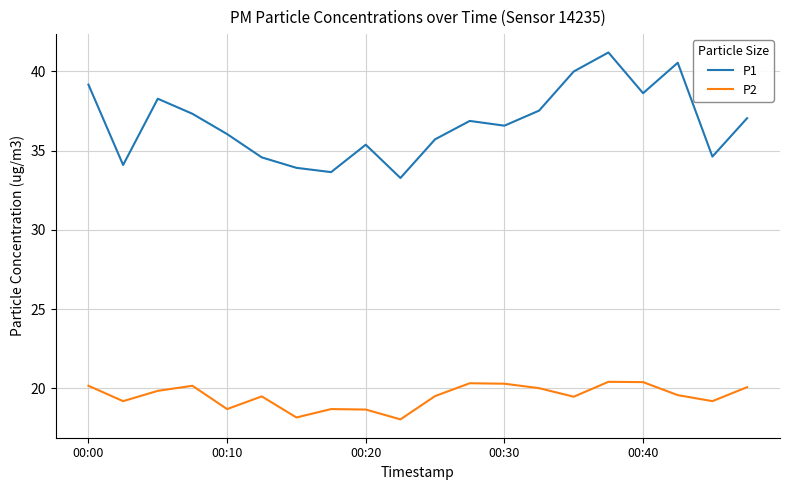

At how many categories does at least one series exceed 27?

20